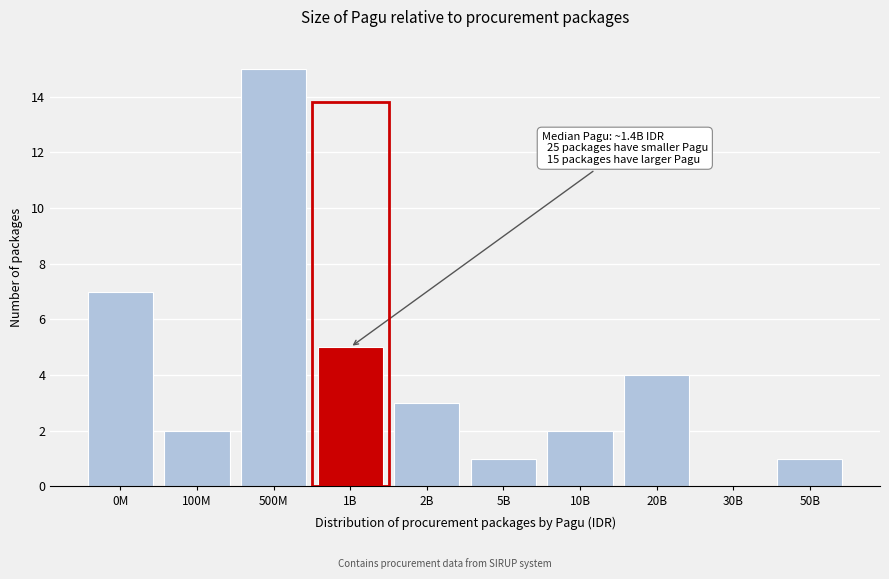

Reading left to right, transcribe all the data shown in this chart.

0M=7	100M=2	500M=15	1B=5	2B=3	5B=1	10B=2	20B=4	30B=0	50B=1